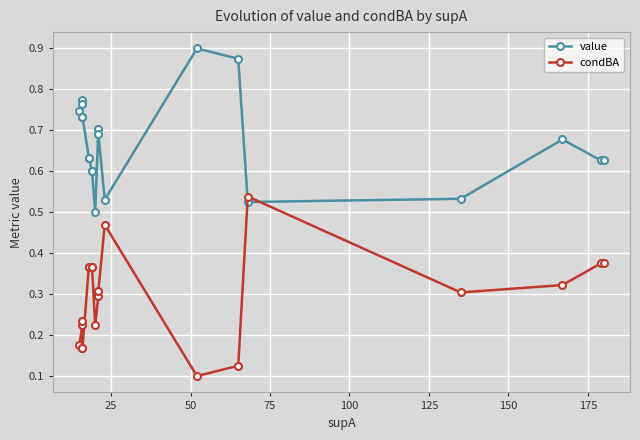

How many interior local peaks does the value series have?

4